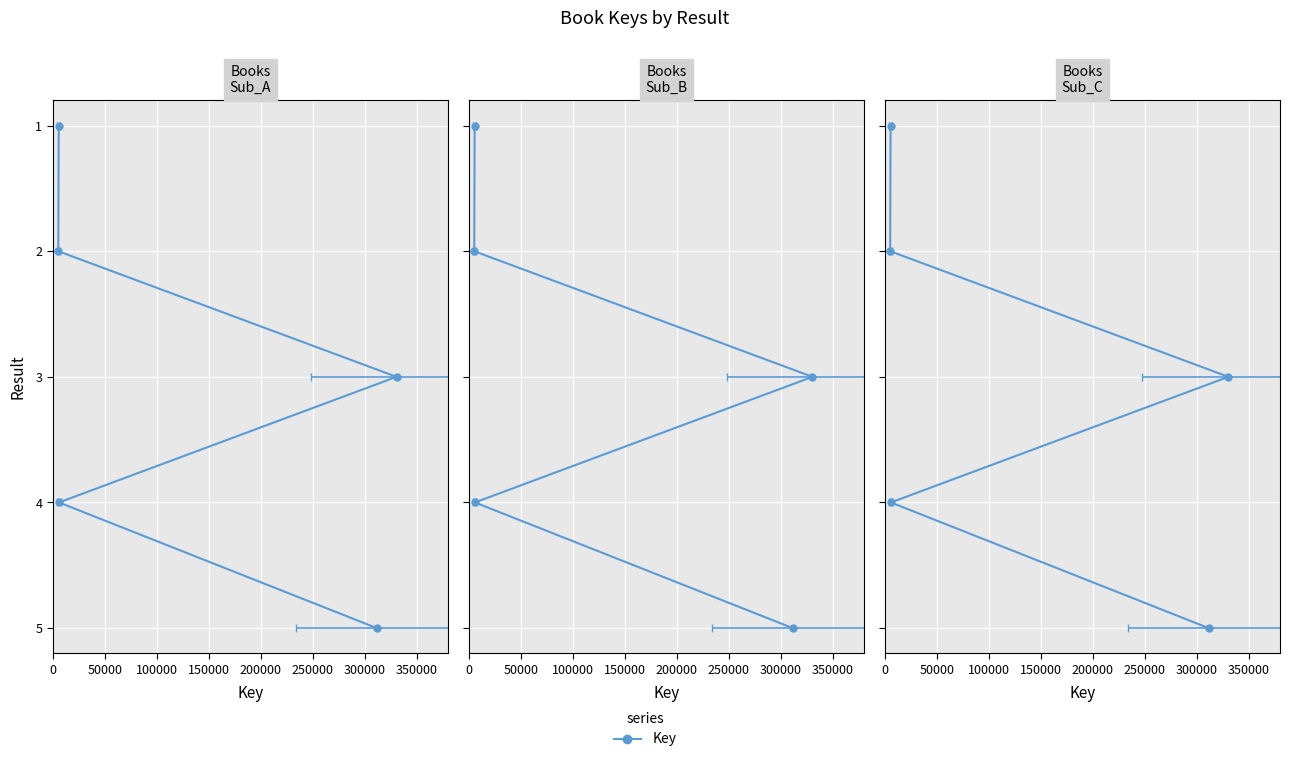

What is the ratio of the value at 0 to the value at 150000?

0.2